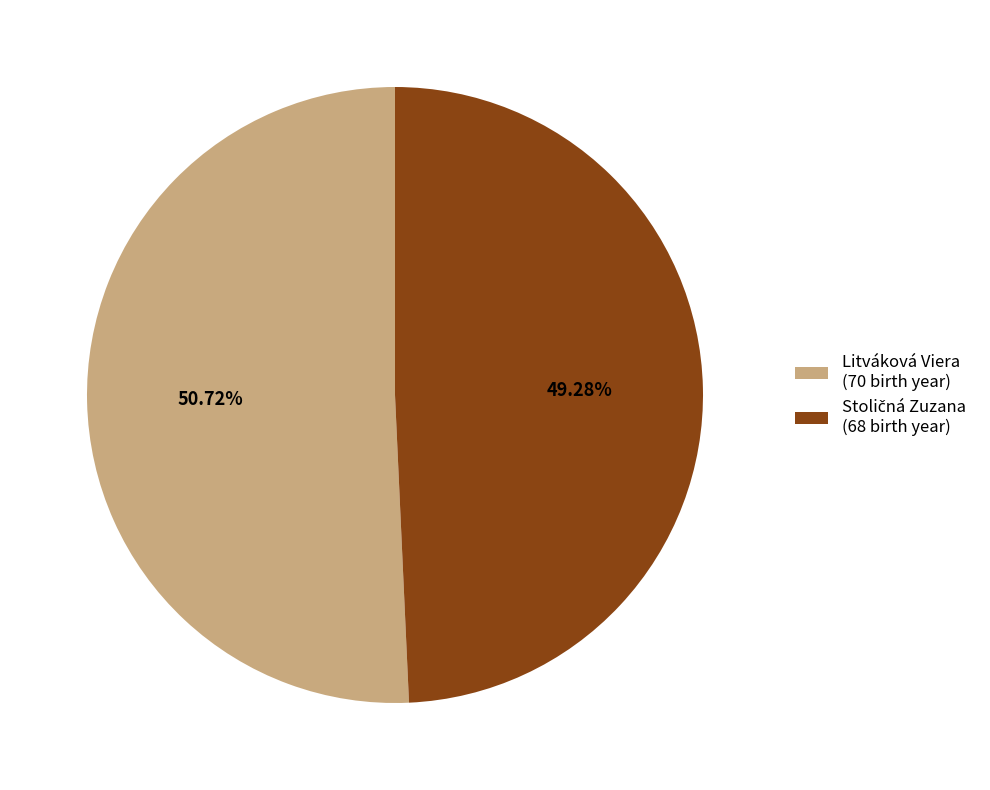

Does any single category account for the majority?

Yes